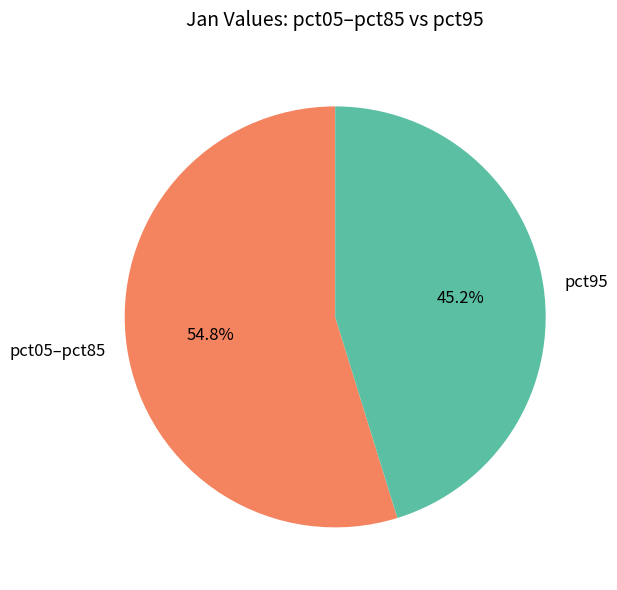

To the nearest percent, what portion does pct95 represent?

45%